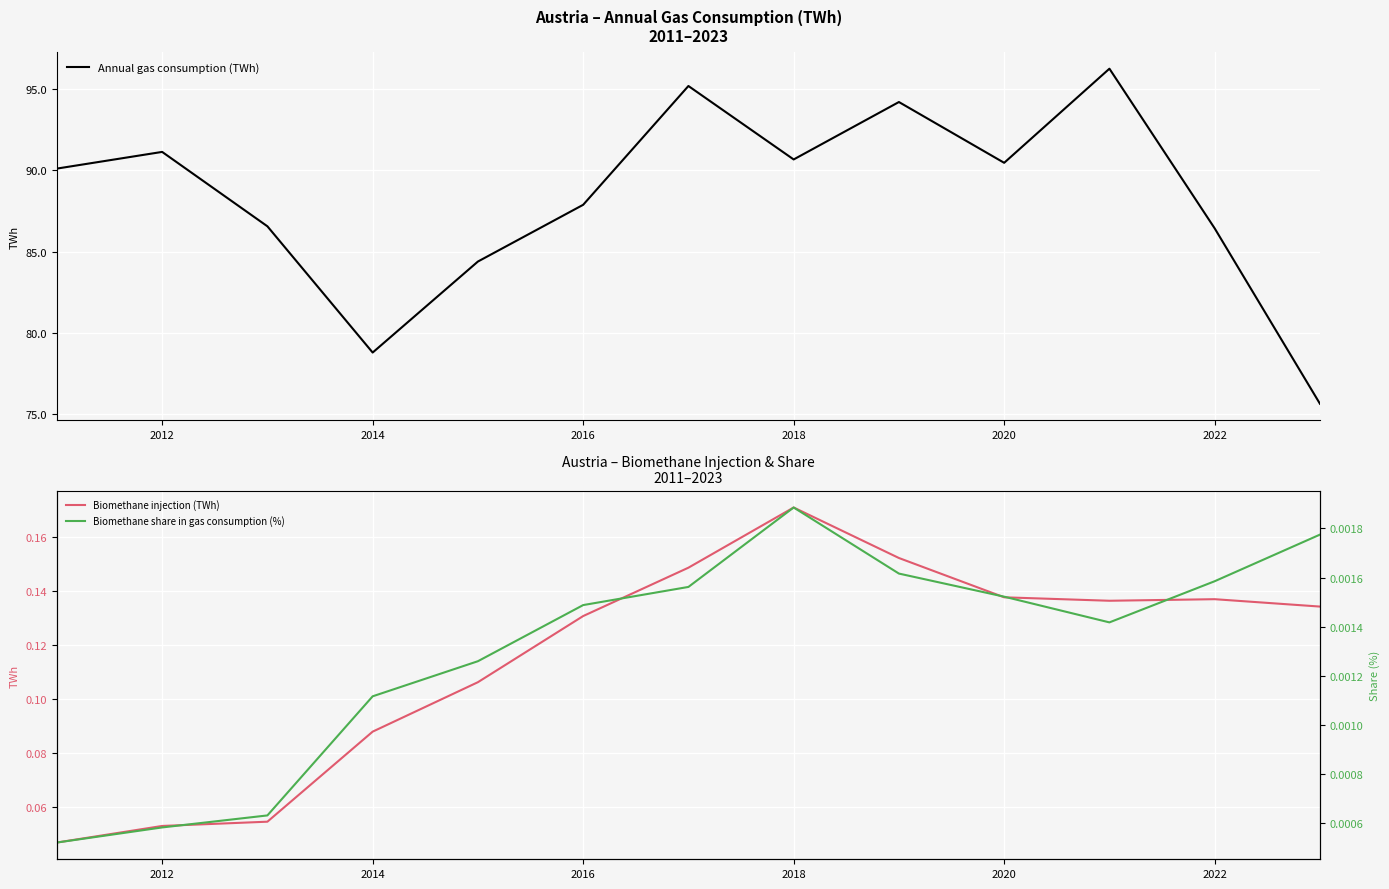

What is the maximum value for Annual gas consumption (TWh)?

96.3